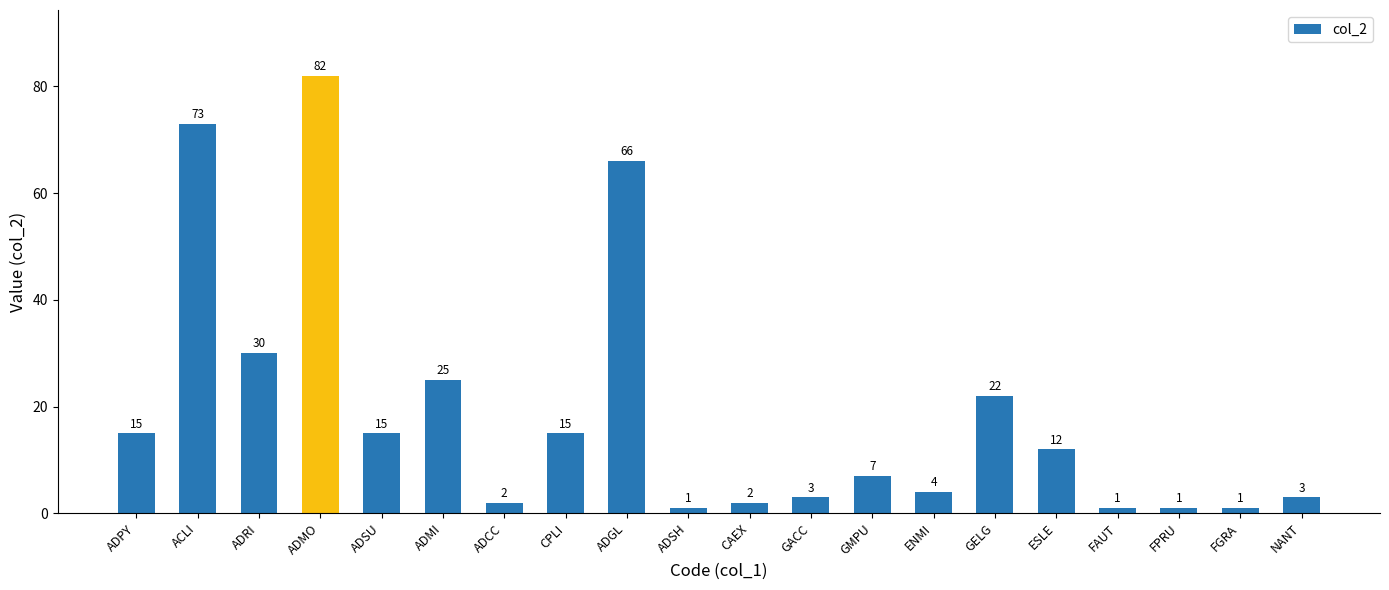

At which category does the chart reach its peak across all series?

ADMO